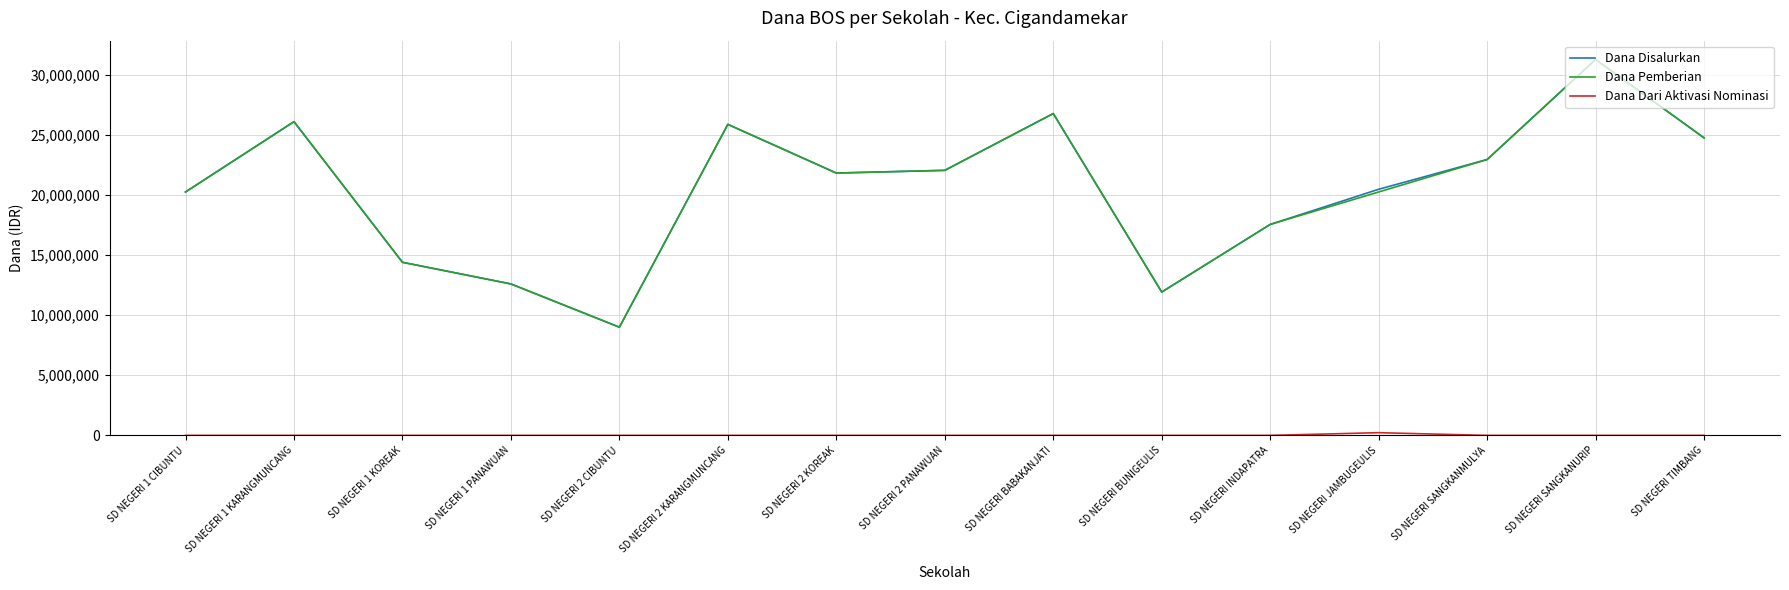

The value of Dana Pemberian at SD NEGERI JAMBUGEULIS is 8158939. True or false?

False